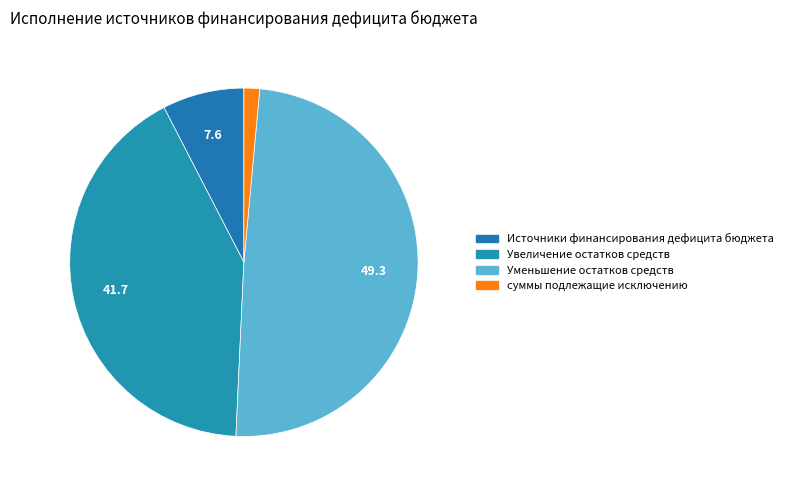

What is the ratio of the value at суммы подлежащие исключению to the value at Источники финансирования дефицита бюджета?

0.2